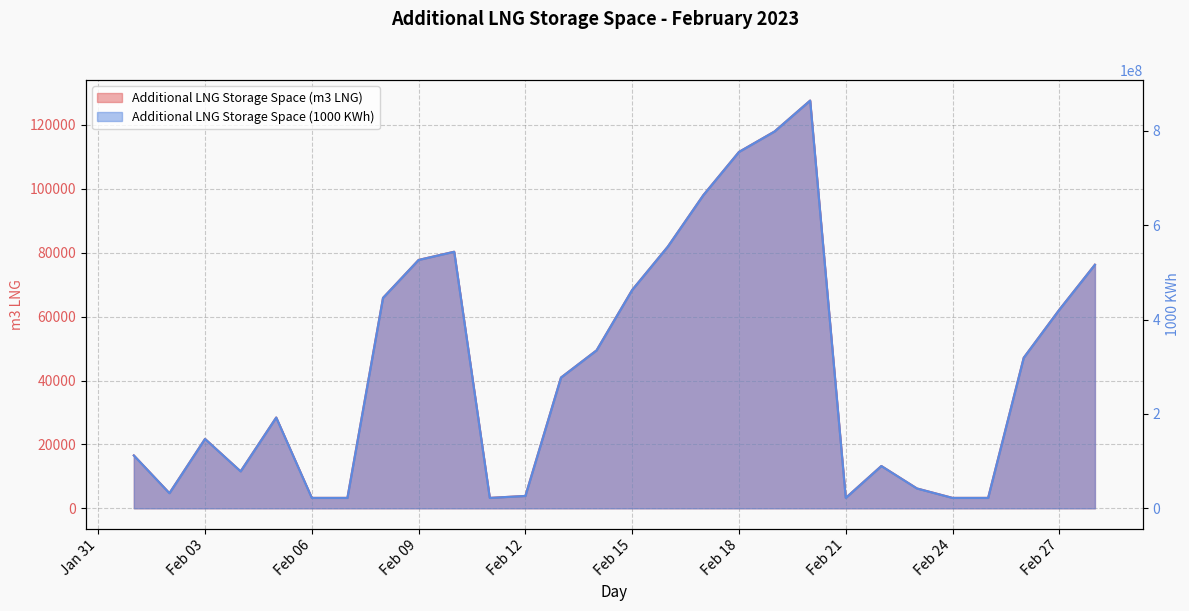

Where is the first local maximum for Additional LNG Storage Space (1000 KWh)?

Feb 03